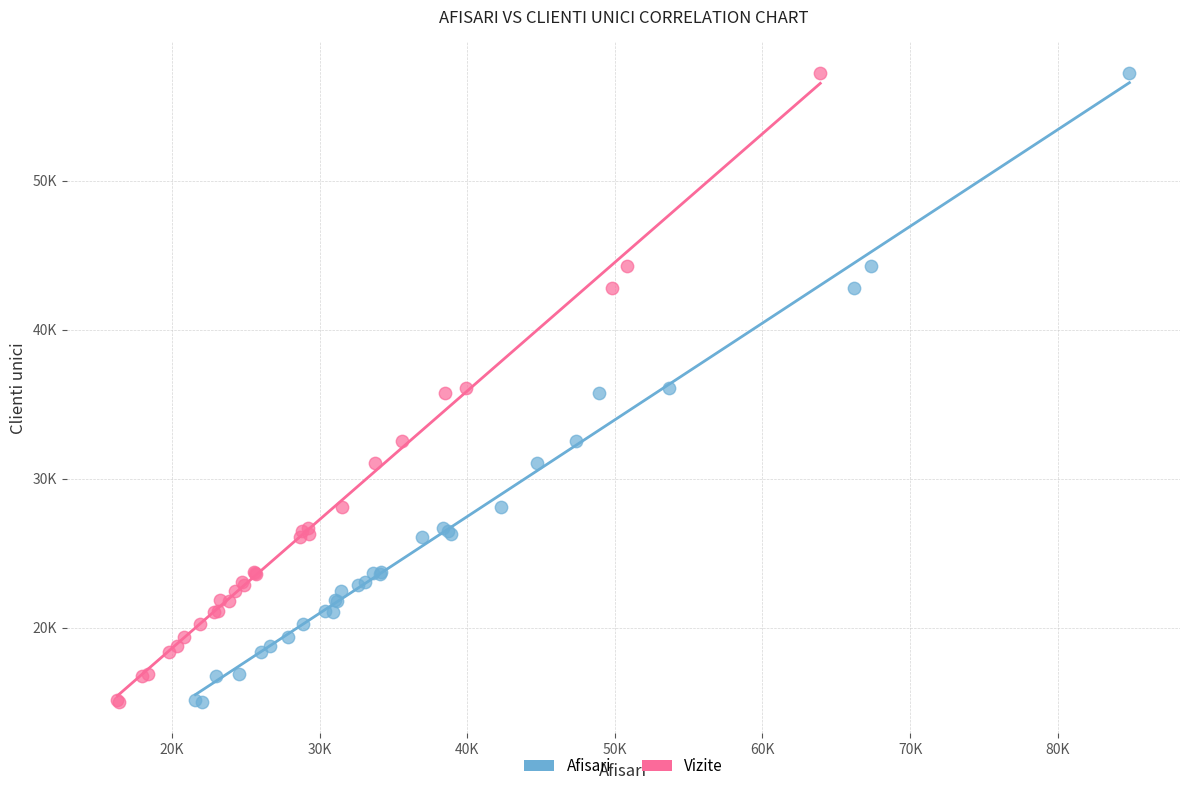

What are all the series names shown in the legend?

Afisari, Vizite